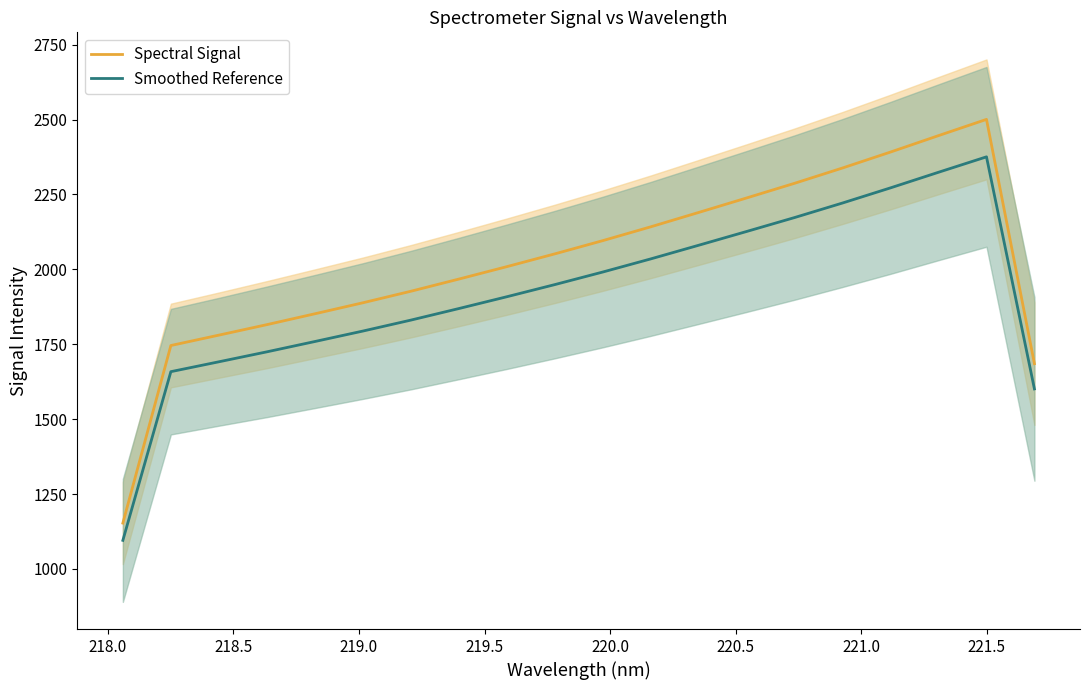

True or false: Spectral Signal and Smoothed Reference cross at least once.

False